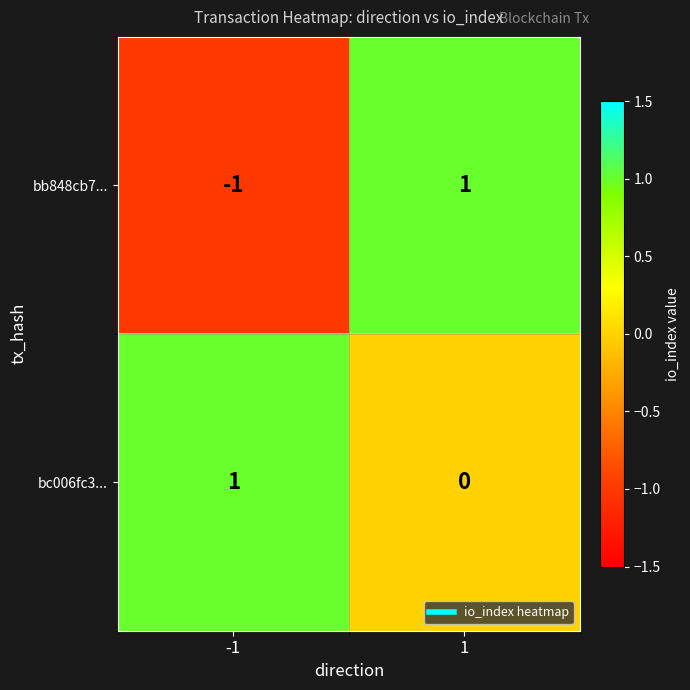

Which series has the largest total across all categories?

bc006fc3...